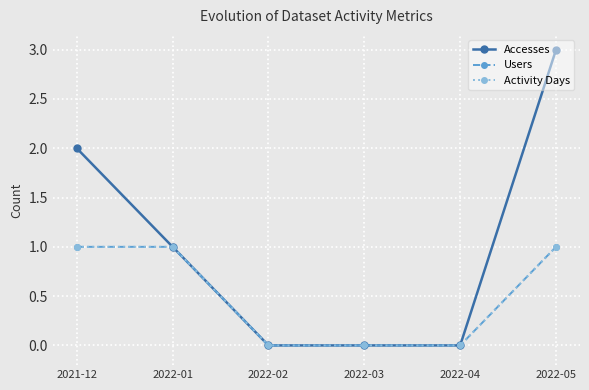

What position from the left is 2022-02?

3